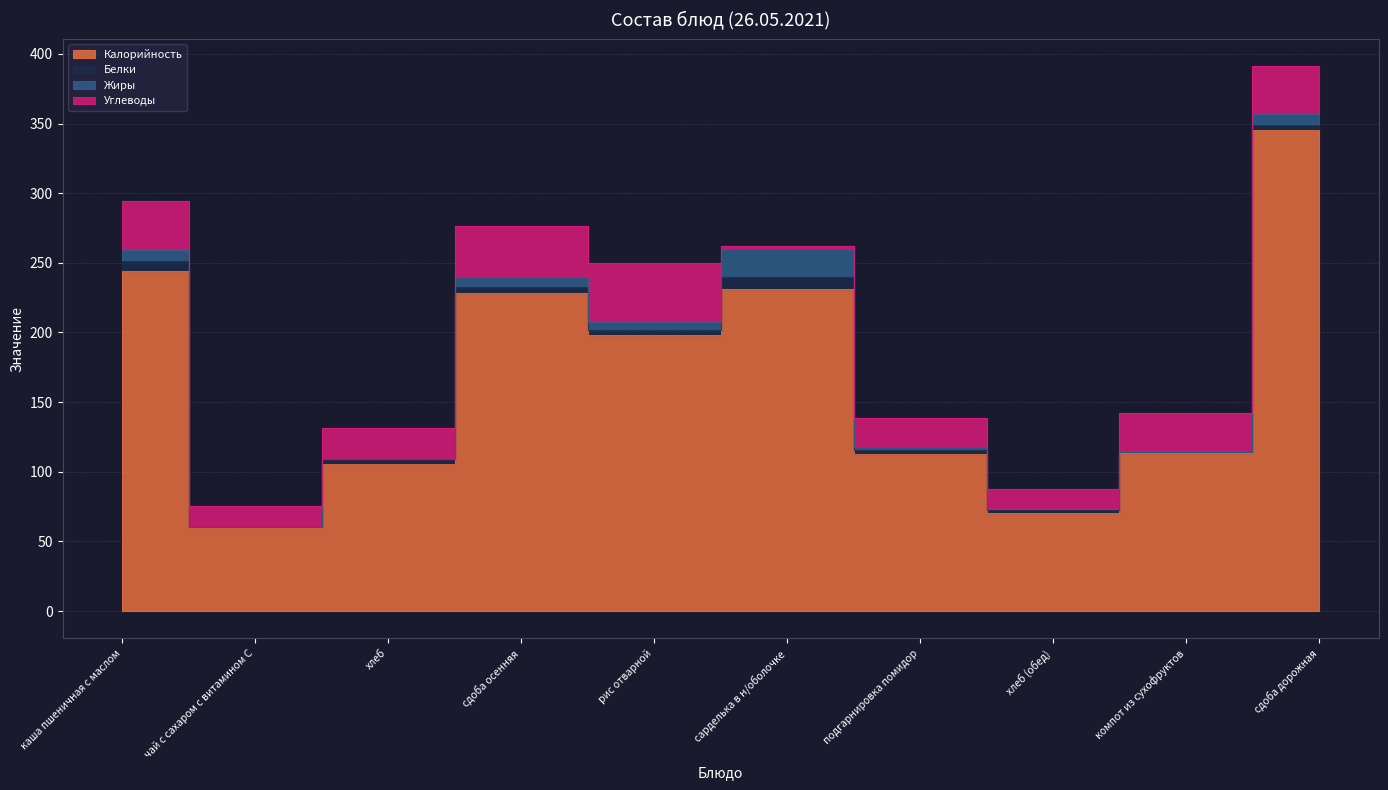

True or false: Белки has a value of 4.4 at сдоба осенняя.

True